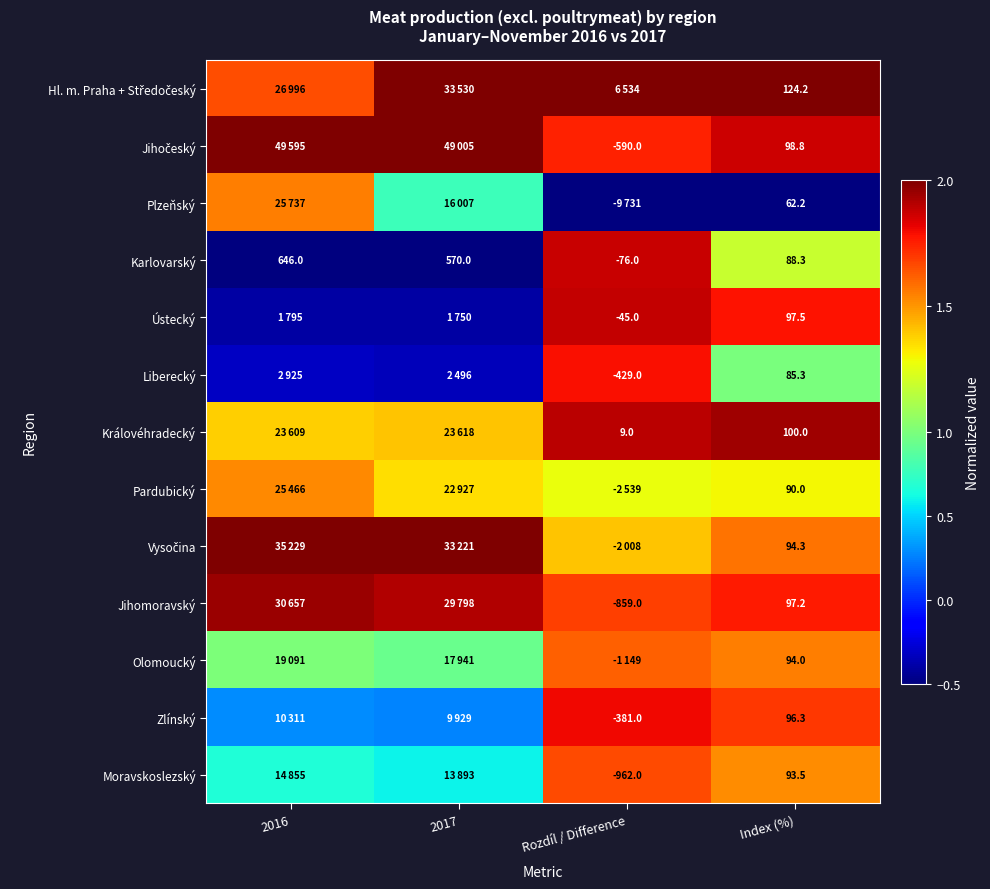

Read the Zlínský value at 2016.

0.3